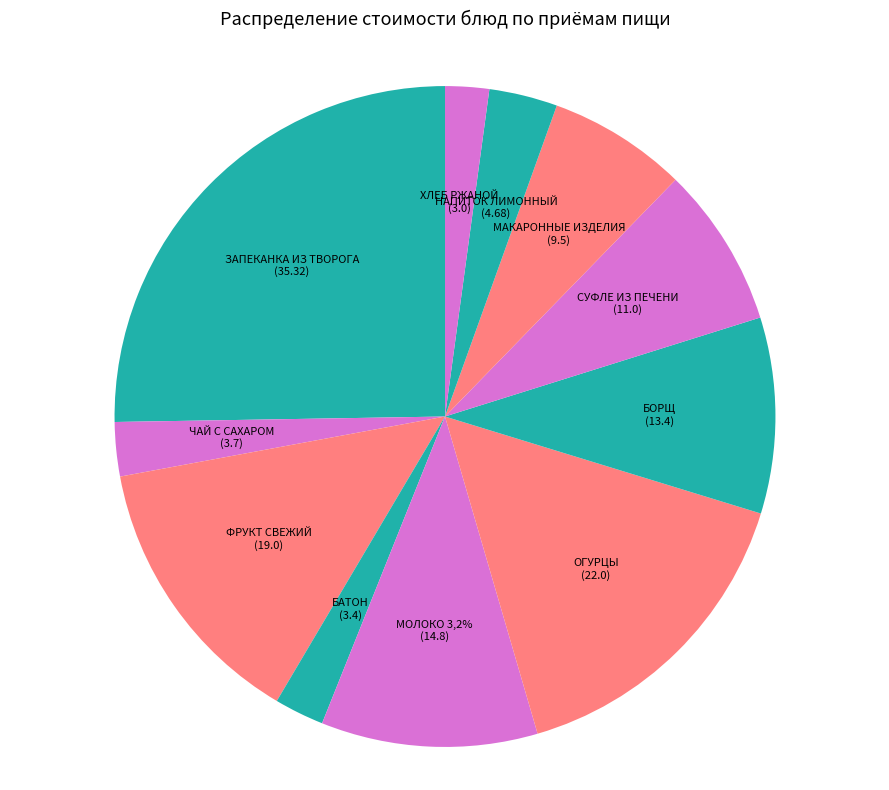

How many slices are in this pie chart?

11